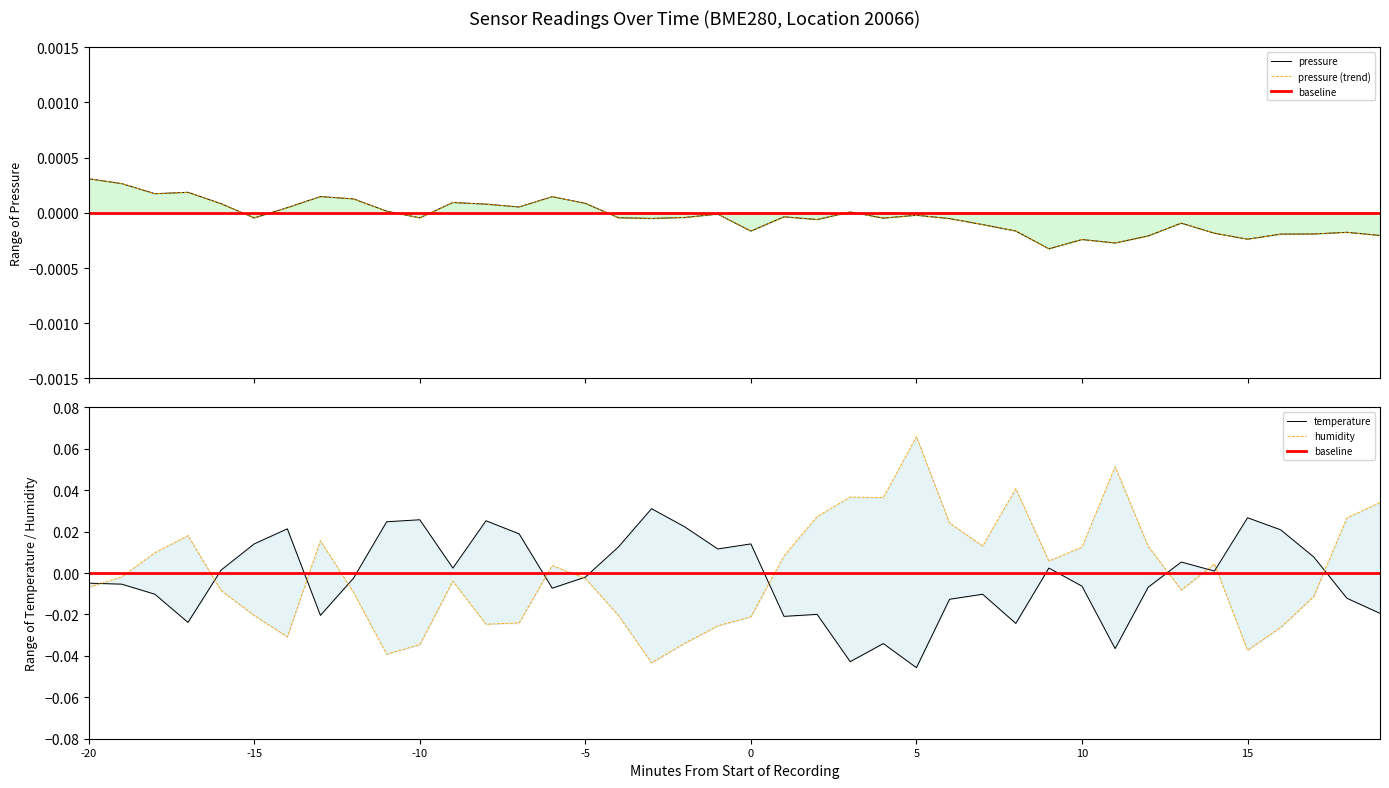

True or false: pressure and temperature intersect in this chart.

True